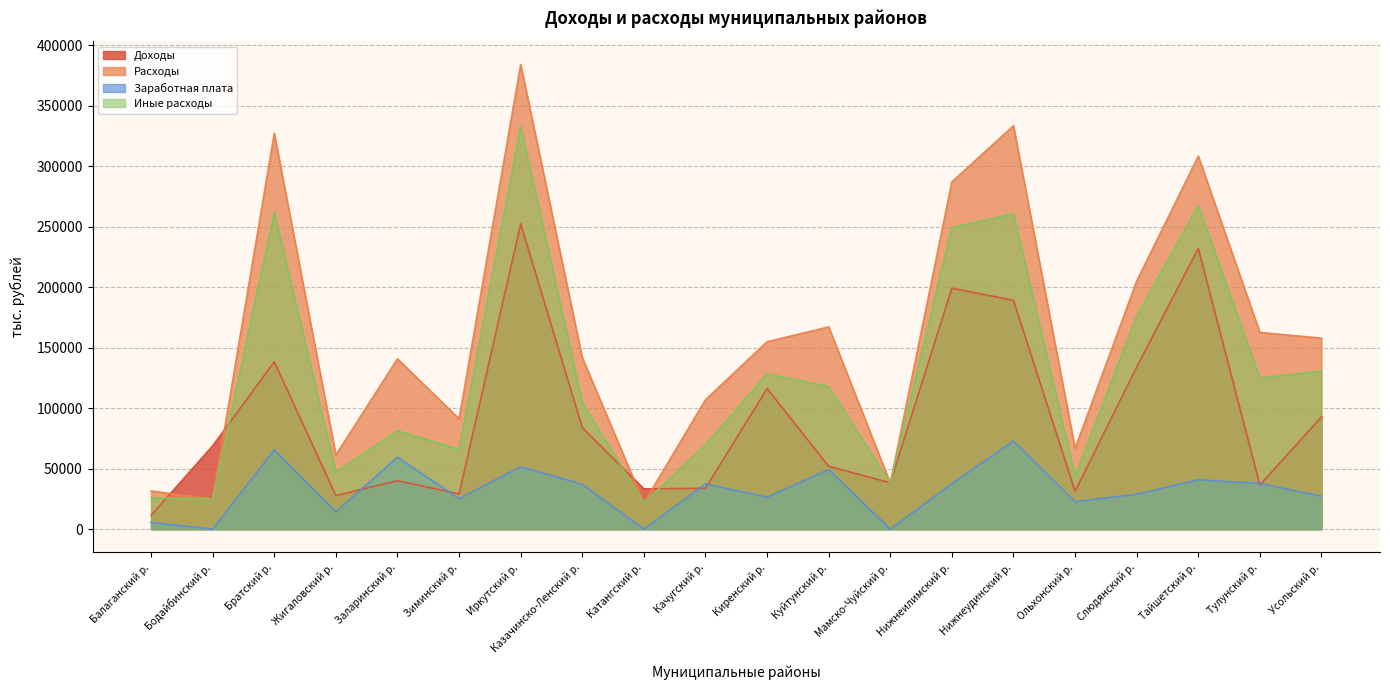

List the series in order of their overall mean, highest first.

Расходы, Иные расходы, Доходы, Заработная плата